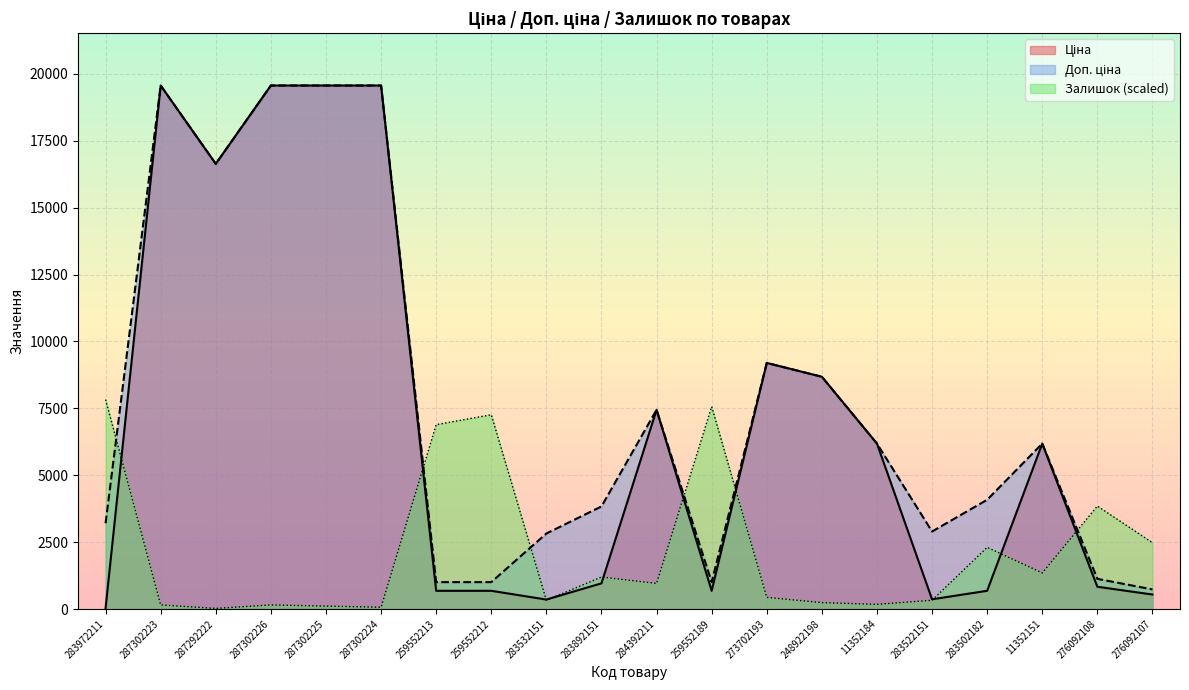

After their last crossing, which series has the higher values: Доп. ціна or Залишок?

Залишок